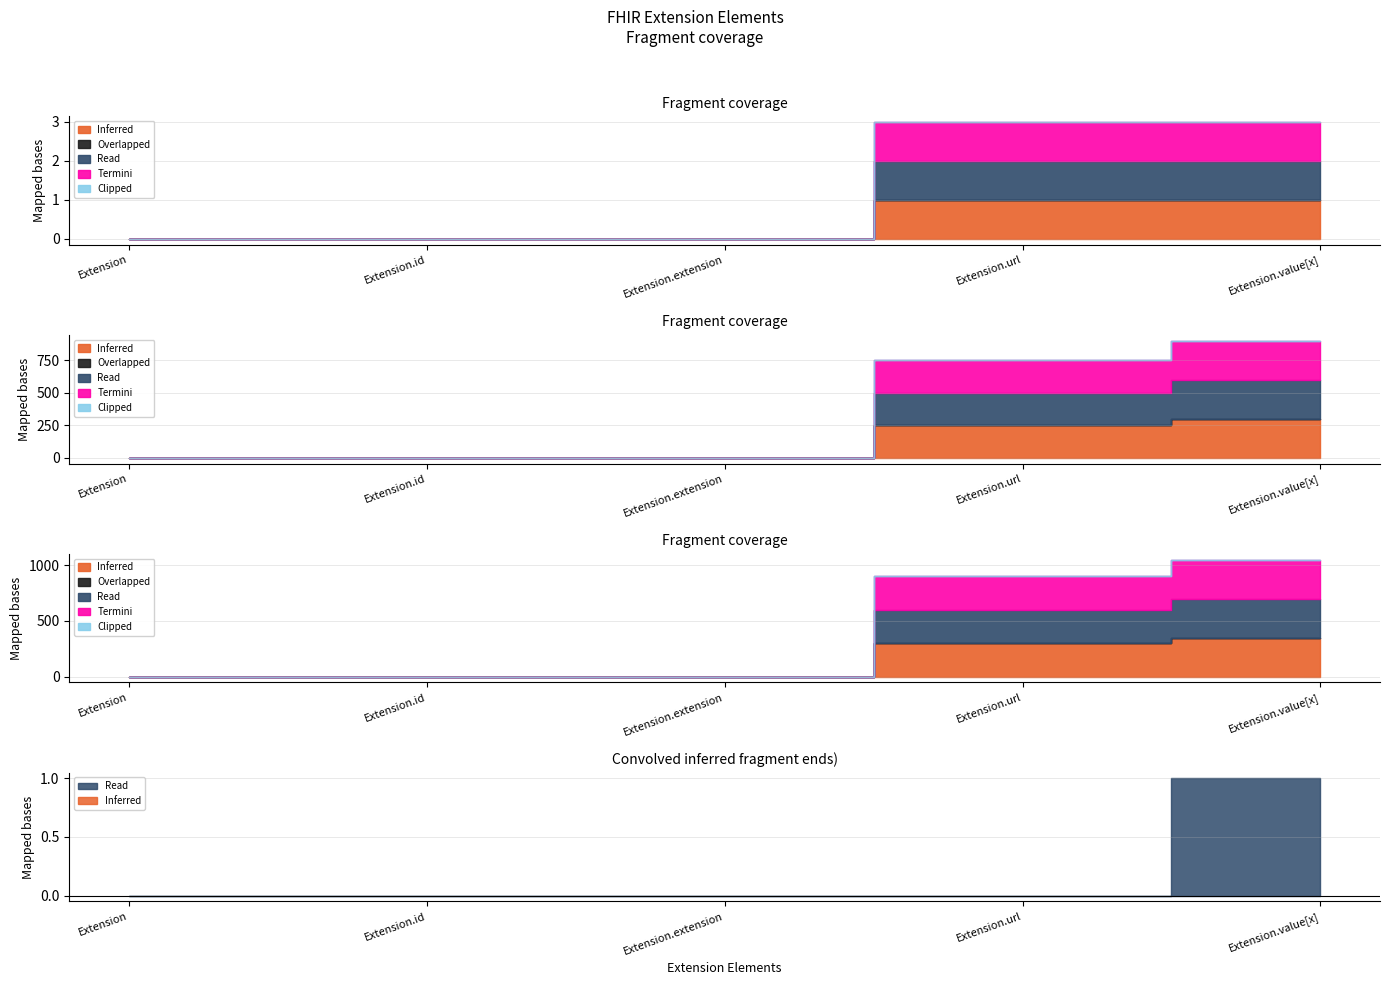

At how many categories does at least one series exceed 0?

2